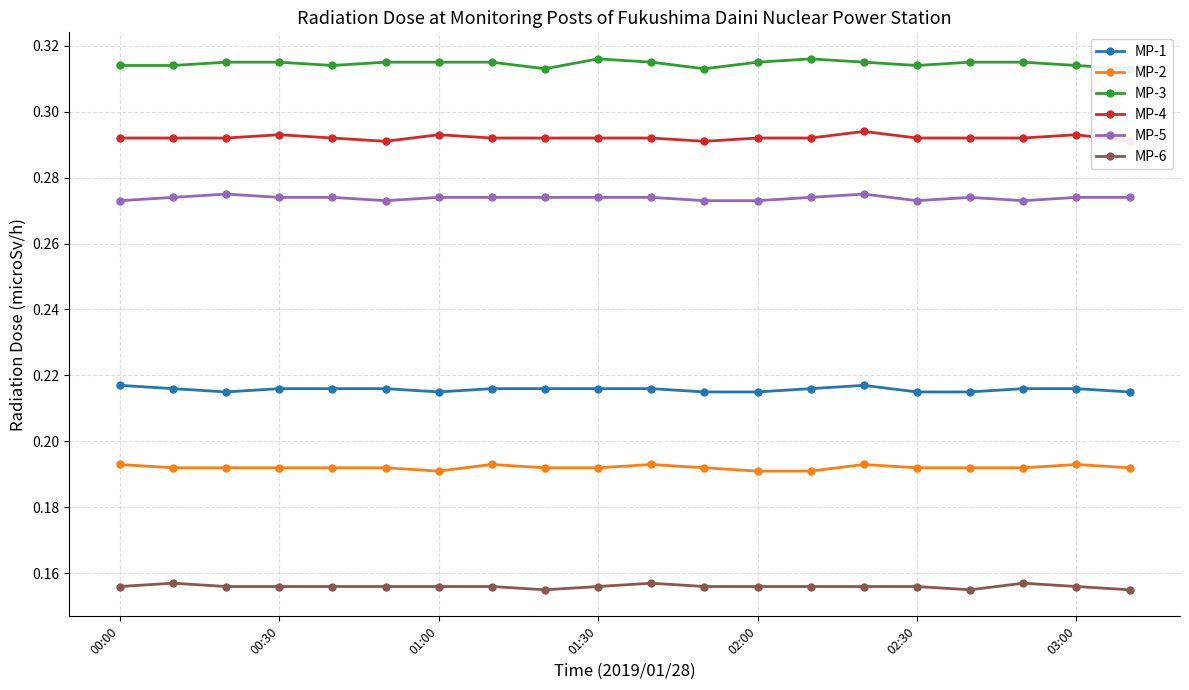

How many interior local valleys does the MP-1 series have?

2